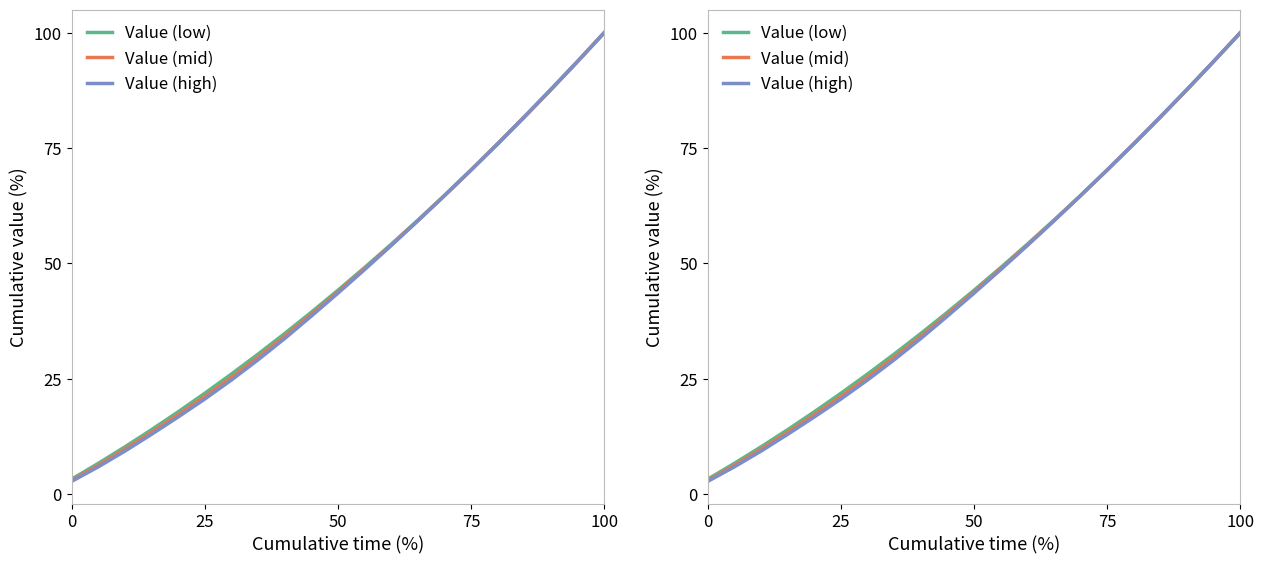

Is the value of Value (high) at 20 greater than the value of Value (mid) at 18?

Yes